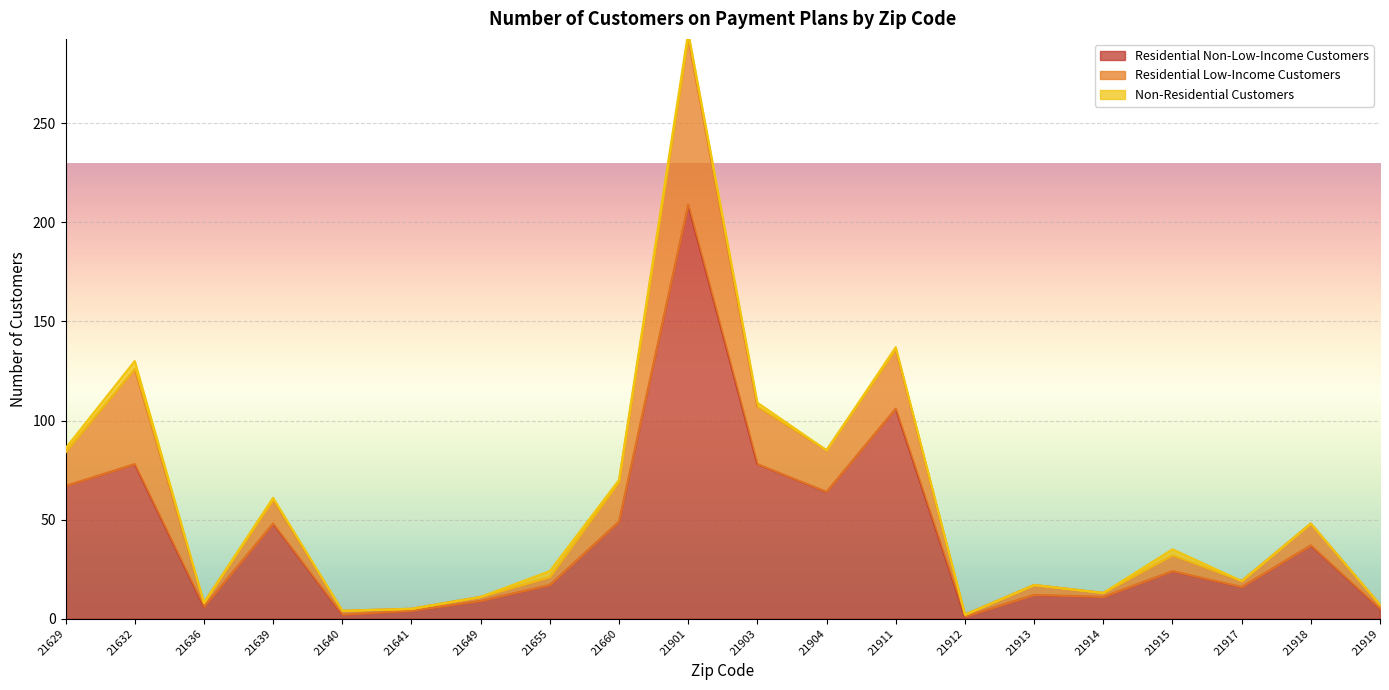

What is the average value of the Residential Low-Income Customers series?

58